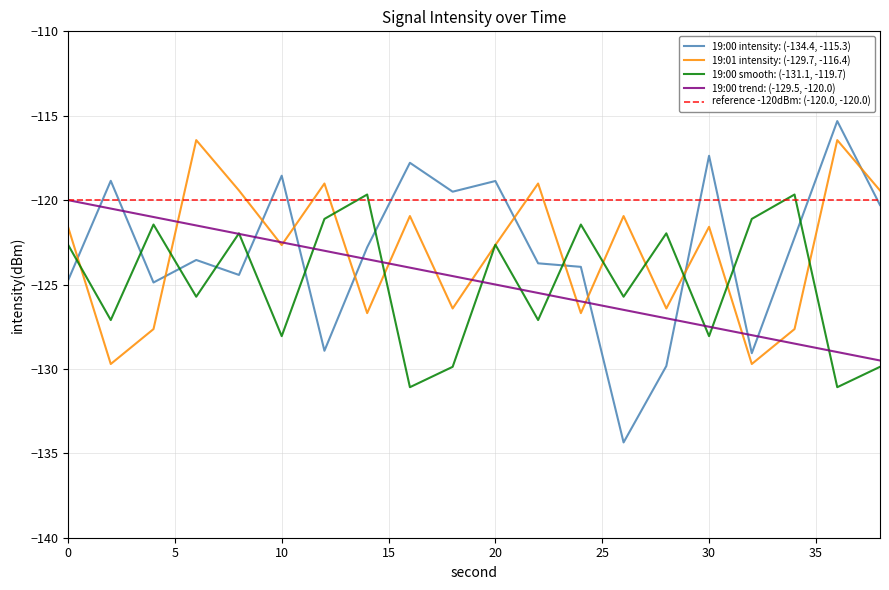

Which series has the largest total across all categories?

reference -120dBm: (-120.0, -120.0)